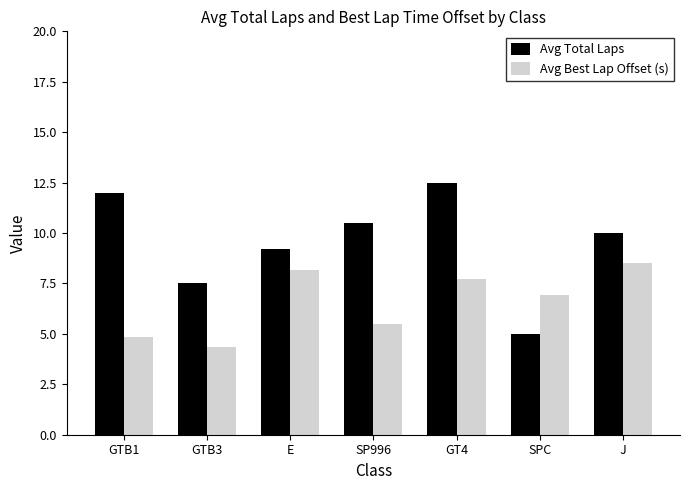

What is the maximum value for Avg Total Laps?

12.5